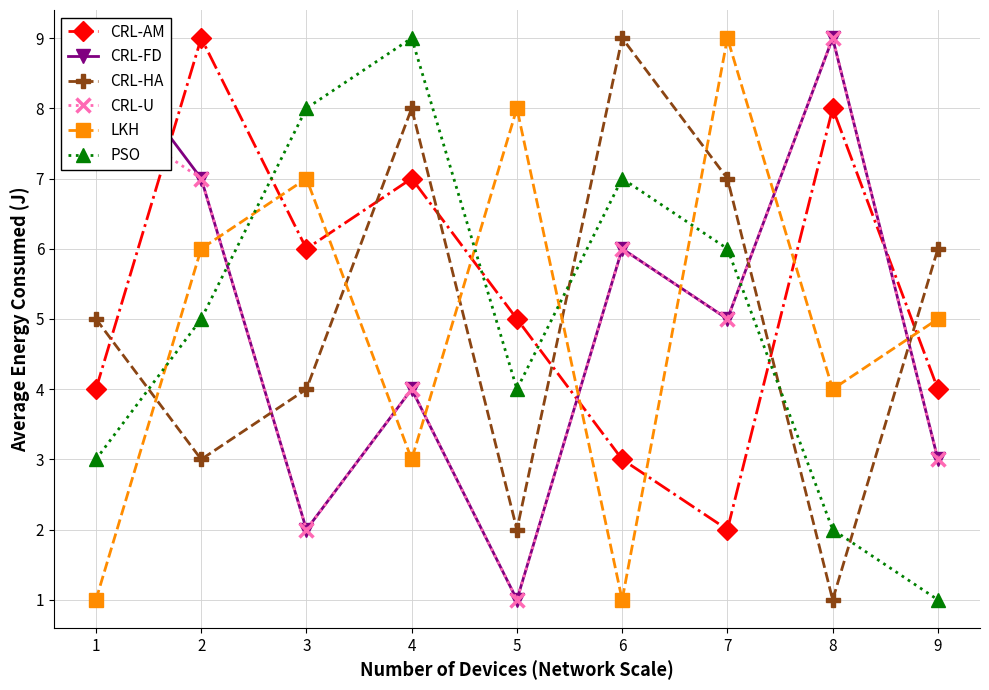

Does the chart display data point markers on the line(s)?

Yes